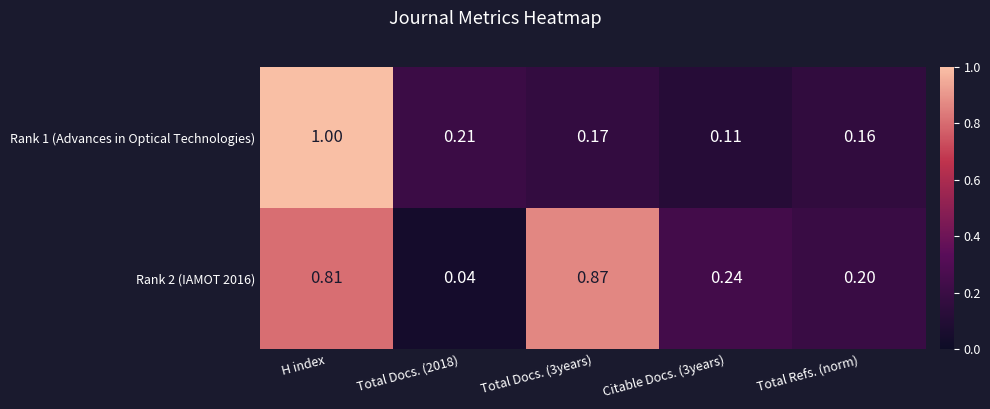

Is the value of Rank 2 (IAMOT 2016) at Total Docs. (3years) greater than the value of Rank 1 (Advances in Optical Technologies) at Total Docs. (3years)?

Yes